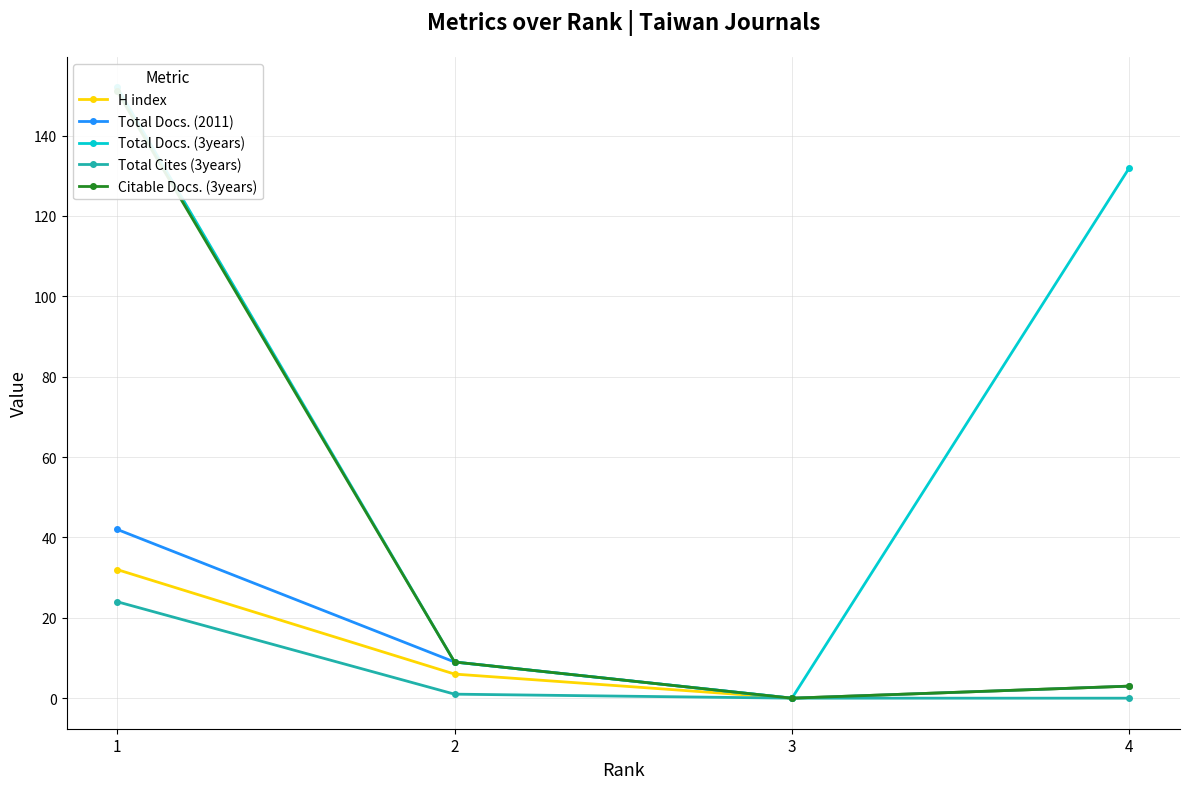

Rank the series at 3 from highest to lowest value.

H index, Total Docs. (2011), Total Docs. (3years), Total Cites (3years), Citable Docs. (3years)